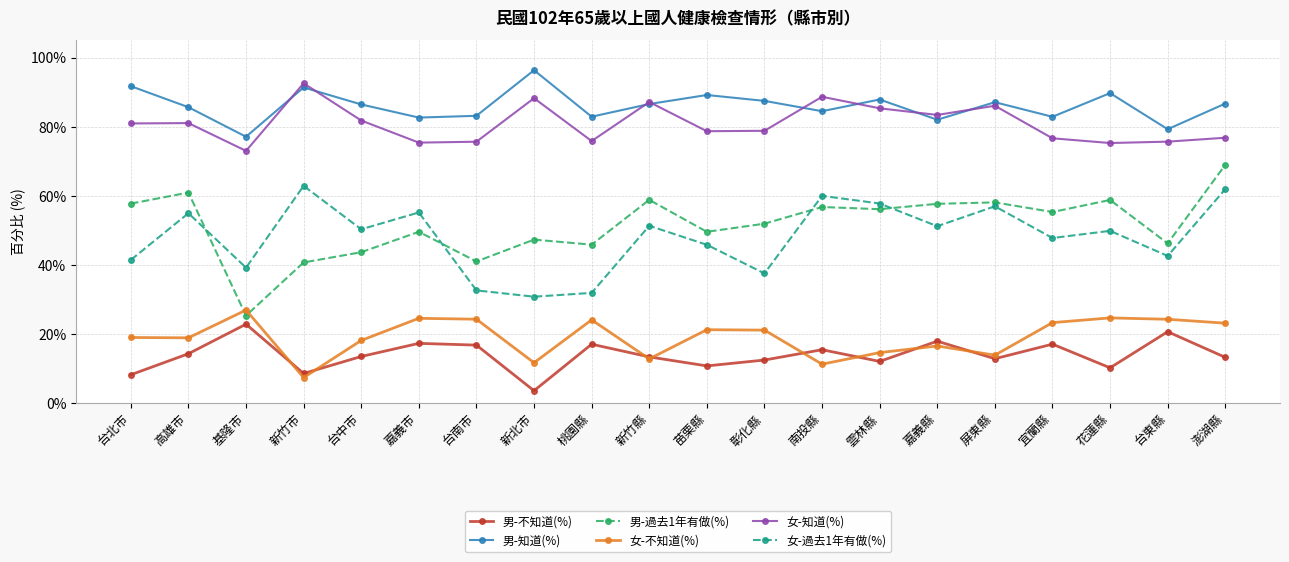

What position from the right is 高雄市?

19